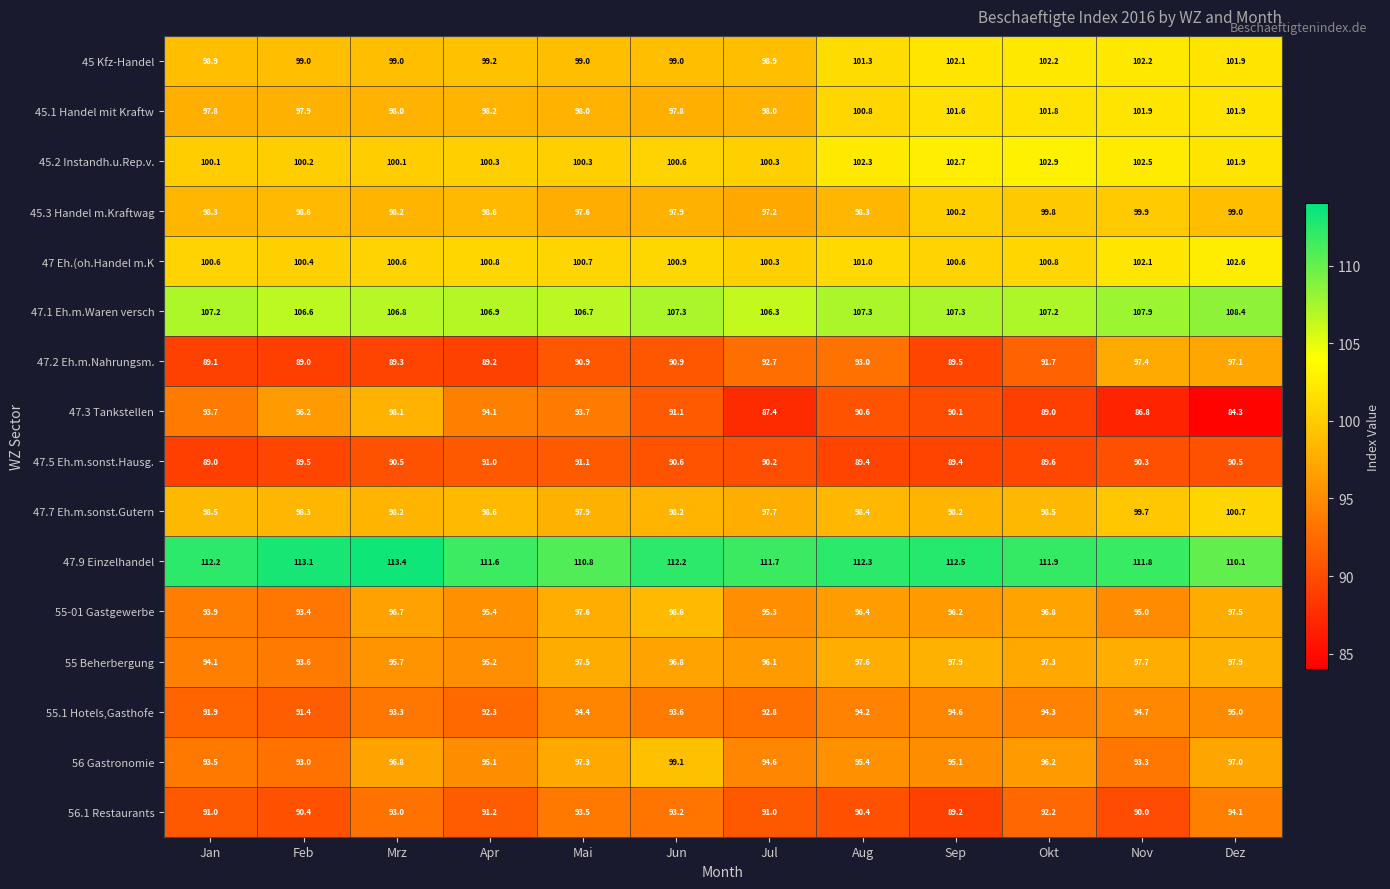

What is the lowest value of the 55.1 Hotels,Gasthofe series?

91.4